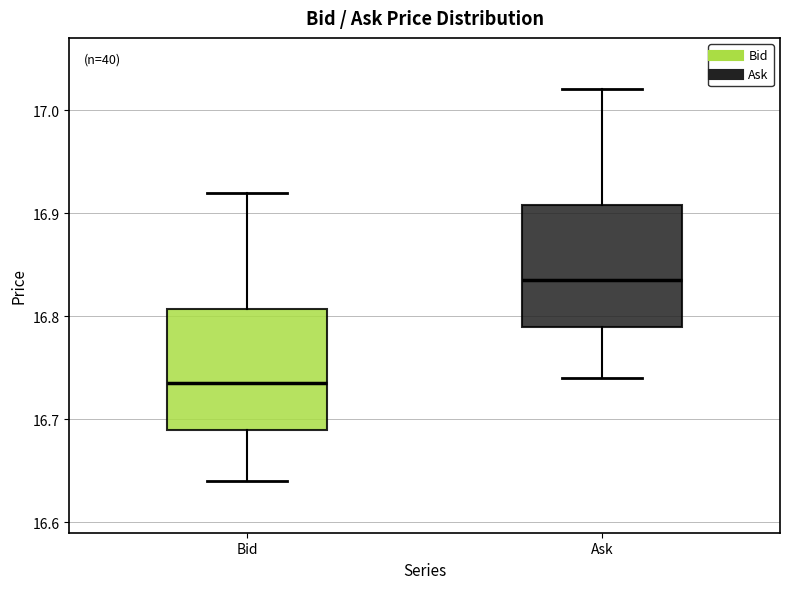

Reading left to right, transcribe this box plot: for each box, give where its median line is, the range the box spans, and where its two whiskers end, as read against the y-axis. The values are not printed on the chart, so give them approximately, as read against the axis.

Bid: median 16.74, box 16.69 to 16.81, whiskers 16.64 to 16.92
Ask: median 16.84, box 16.79 to 16.91, whiskers 16.74 to 17.02